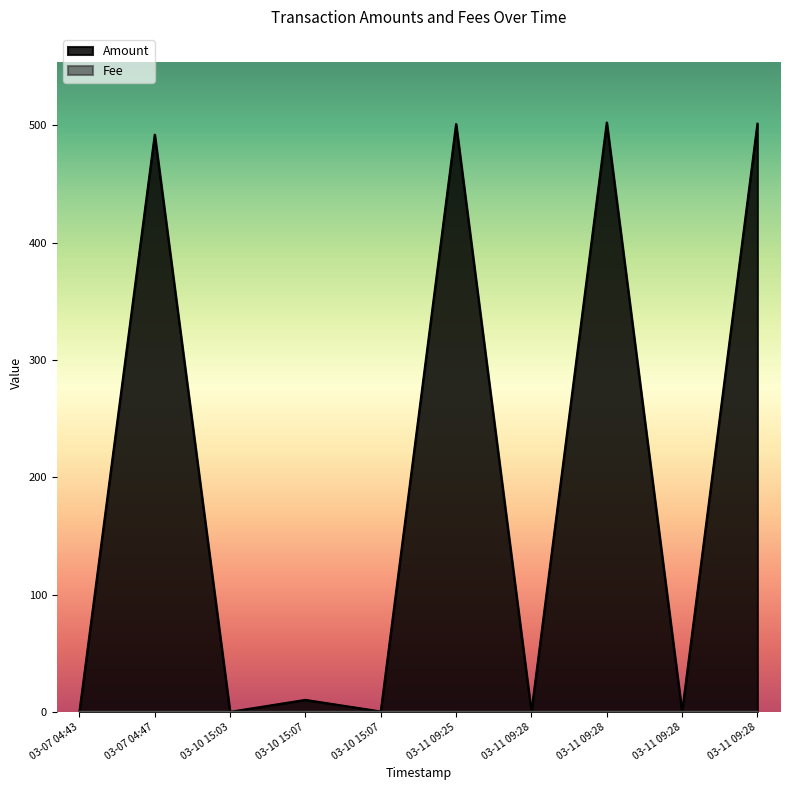

What is the label of the 6th point from the left?

03-11 09:25